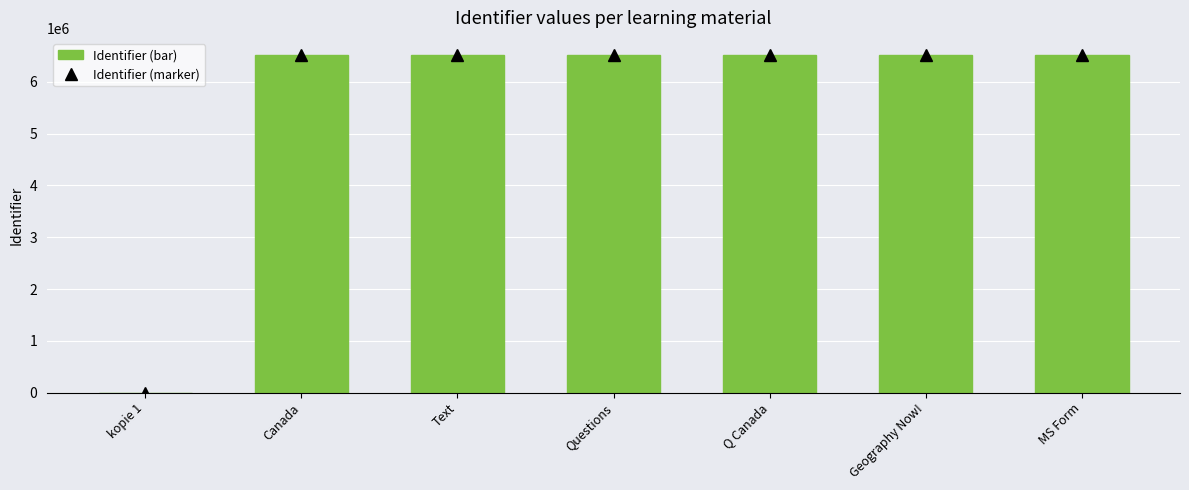

What is the maximum value shown in the chart?

6524537